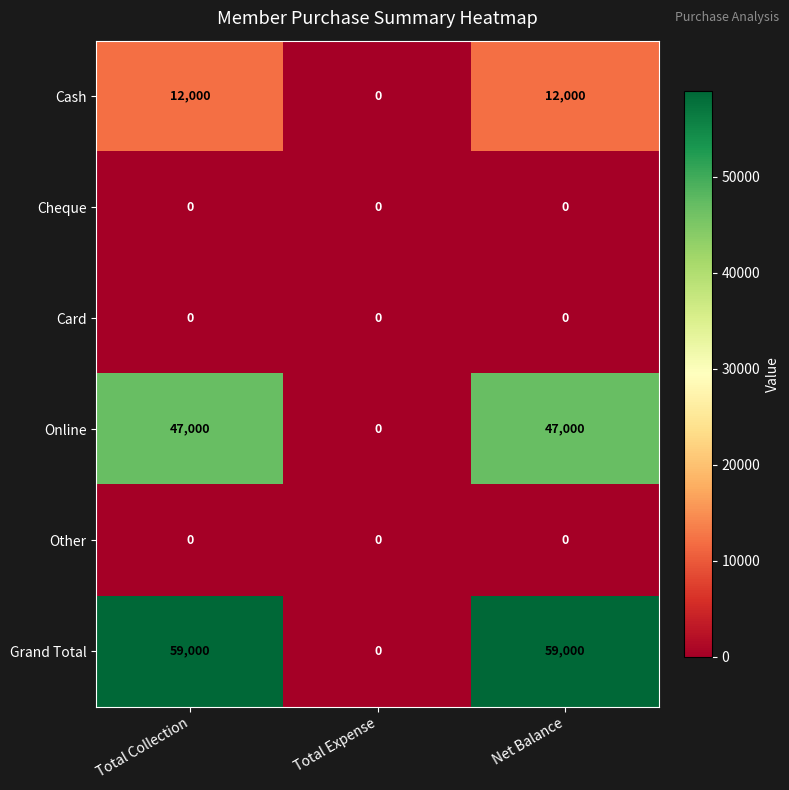

What is the total value across all series at Net Balance?

118000